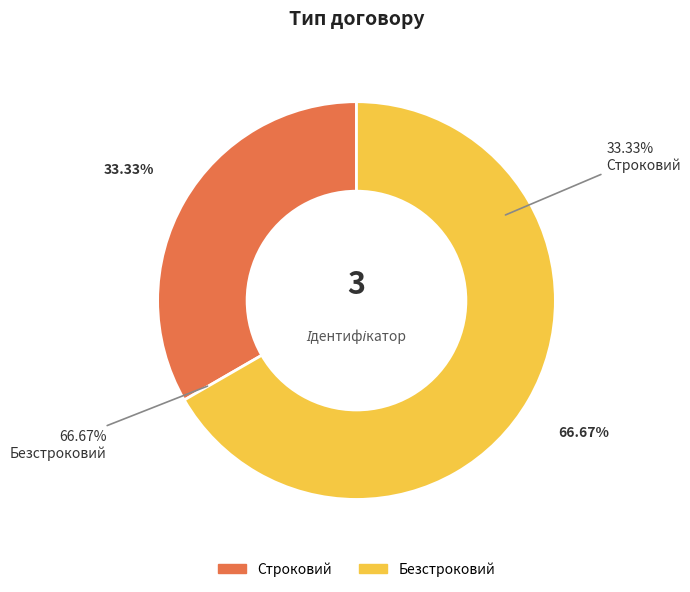

How many slices are in this pie chart?

2